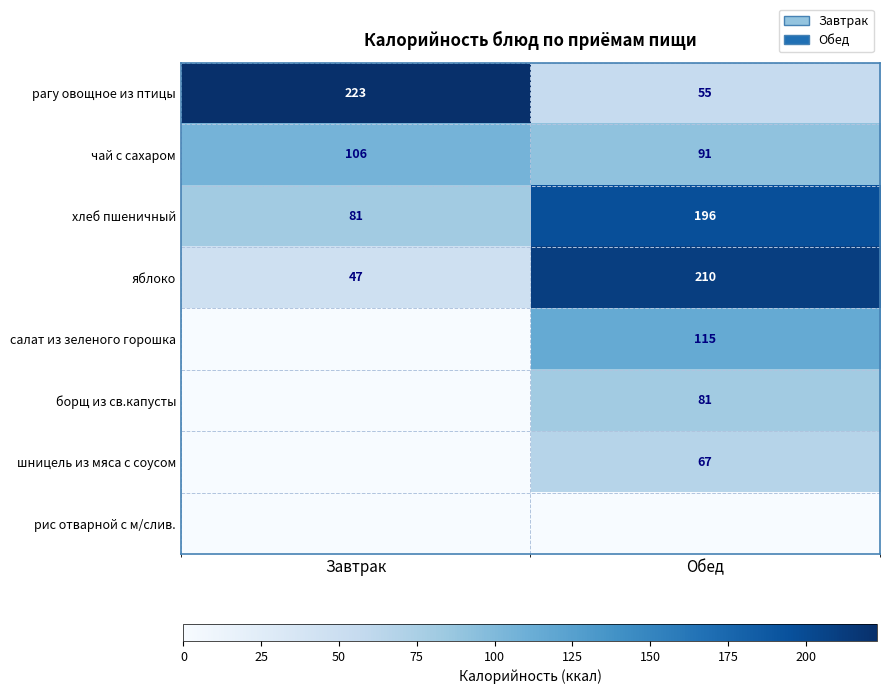

The рагу овощное из птицы series shows 55 at Обед. True or false?

True